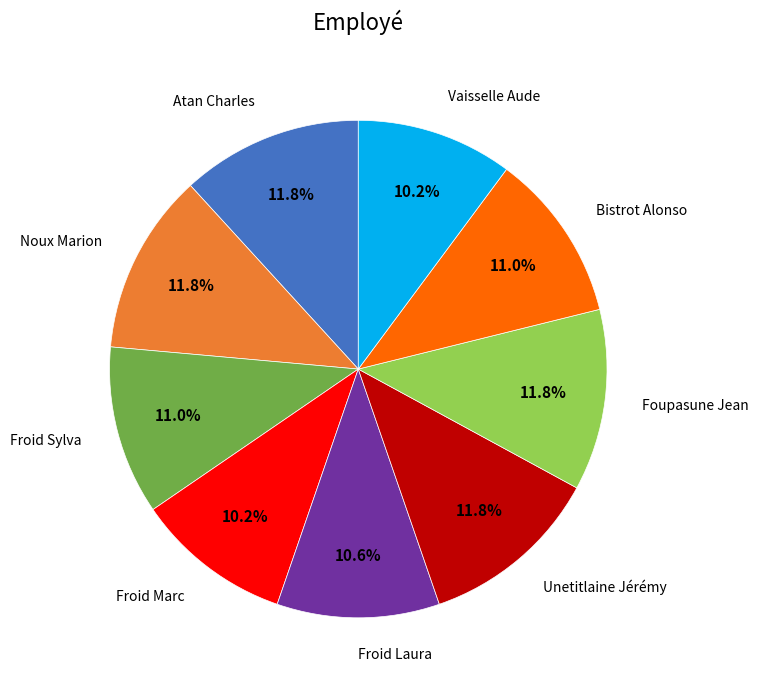

Does any single category account for the majority?

No